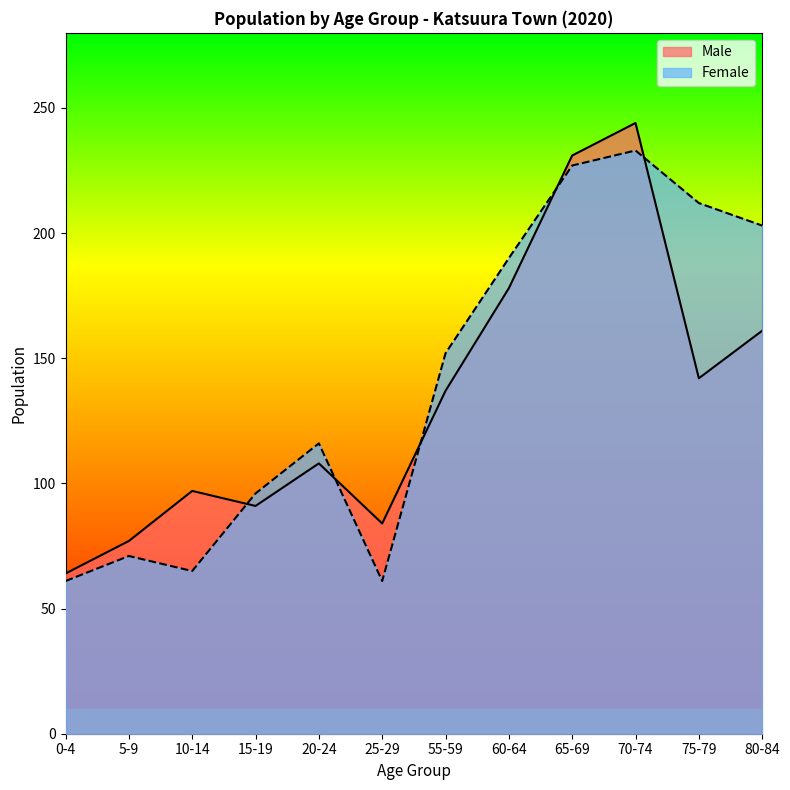

What is the difference between the maximum and minimum values in the Male series?

180